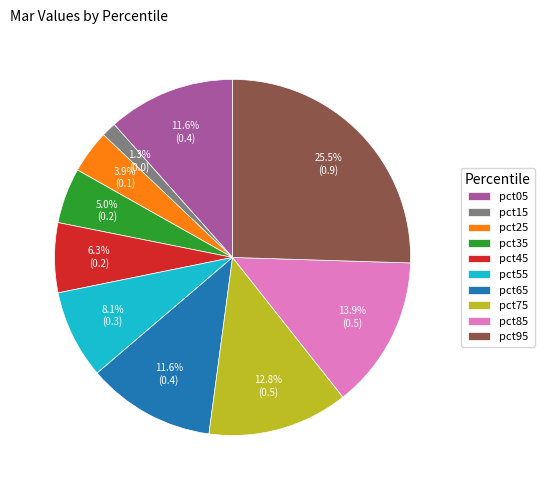

Which has a higher value, pct95 or pct45?

pct95